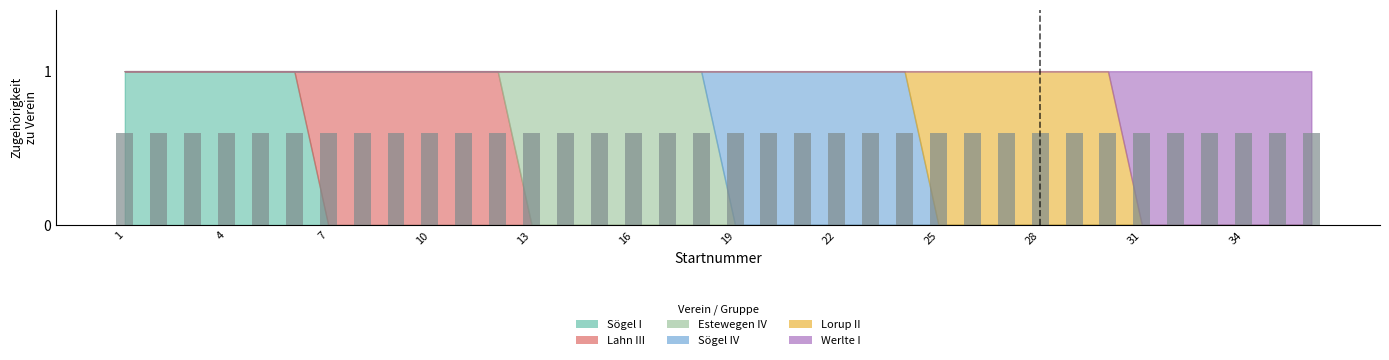

What is the total value across all series at 7?

1